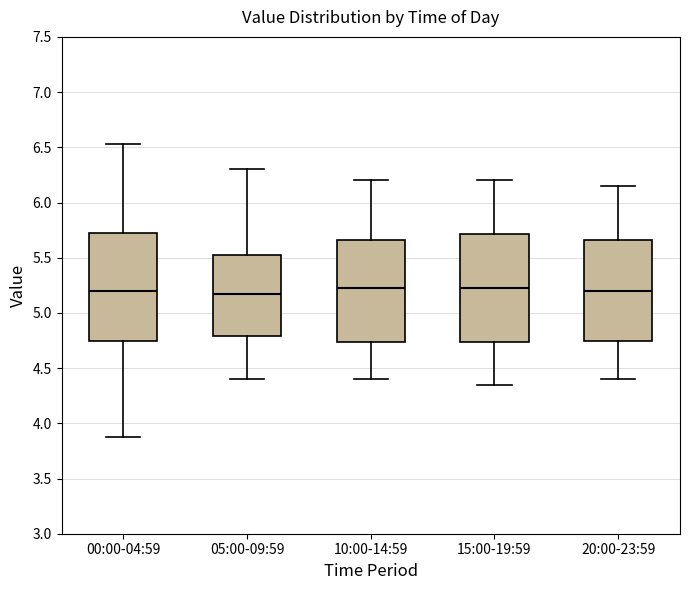

Reading left to right, read every box against the y-axis: the position of its median line, the range the box covers, and the ends of its whiskers. The values are not printed on the chart, so give them approximately, as read against the axis.

00:00-04:59: median 5.20, box 4.75 to 5.75, whiskers 3.90 to 6.55
05:00-09:59: median 5.20, box 4.80 to 5.55, whiskers 4.40 to 6.30
10:00-14:59: median 5.25, box 4.75 to 5.65, whiskers 4.40 to 6.20
15:00-19:59: median 5.25, box 4.75 to 5.70, whiskers 4.35 to 6.20
20:00-23:59: median 5.20, box 4.75 to 5.65, whiskers 4.40 to 6.15